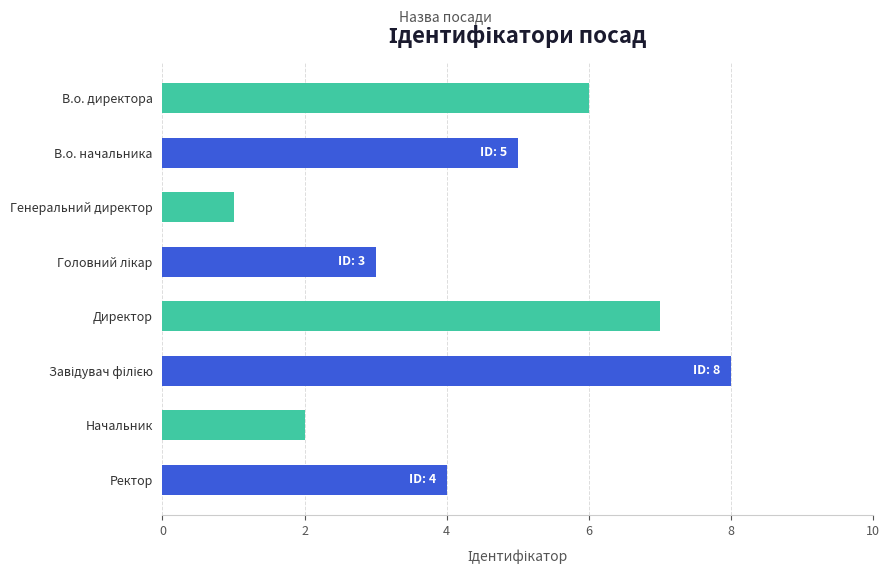

Is it true that the value at В.о. директора is 10?

False